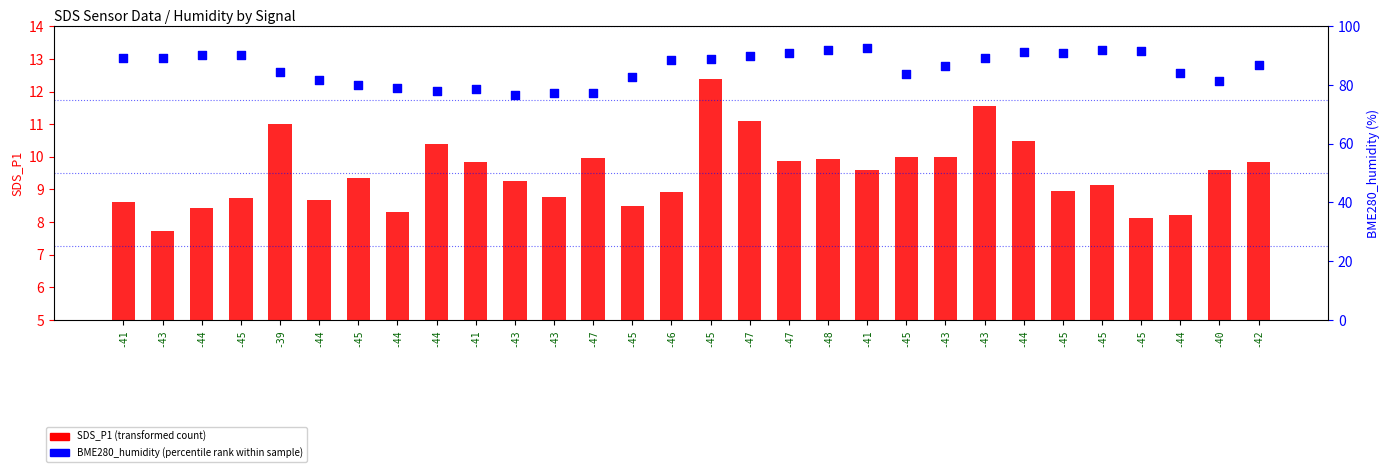

What are all the series names shown in the legend?

SDS_P1 (transformed count), BME280_humidity (percentile rank within sample)